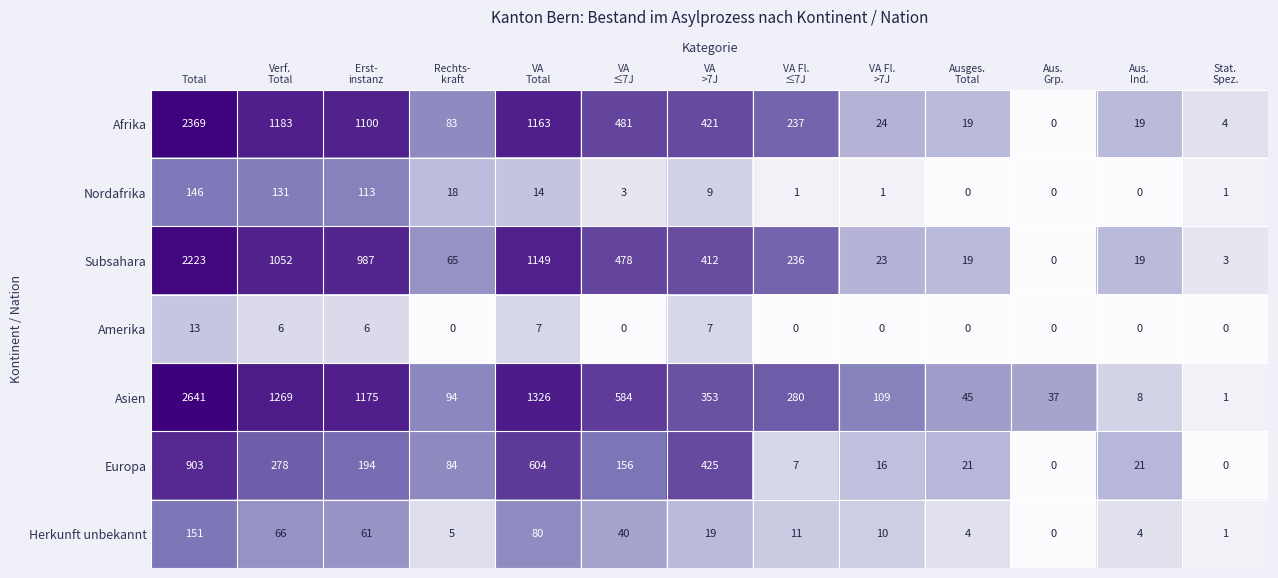

At how many categories does at least one series exceed 5?

12